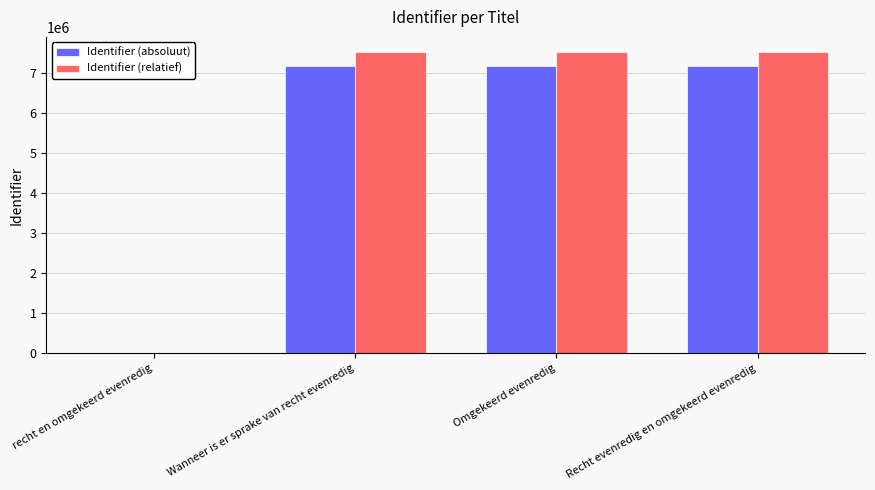

How many distinct data groups are displayed?

2